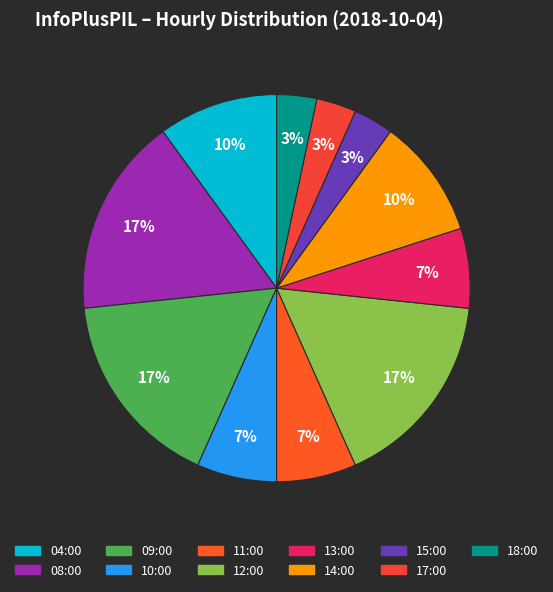

How many slices are in this pie chart?

11